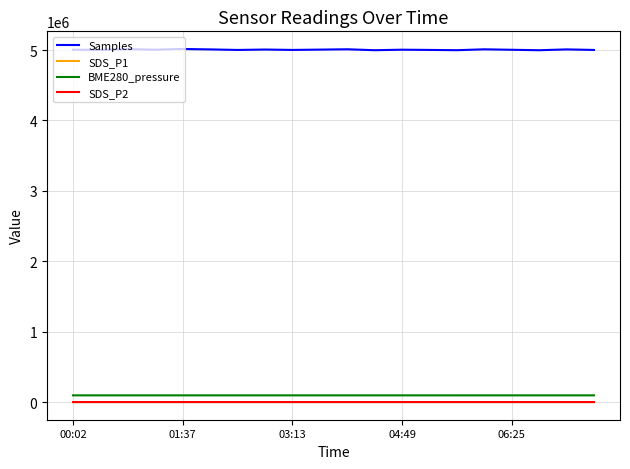

Which series has the largest total across all categories?

Samples